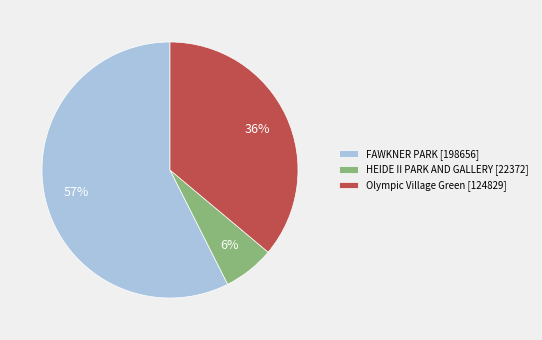

What is the ratio of the value at Olympic Village Green to the value at FAWKNER PARK?

0.6